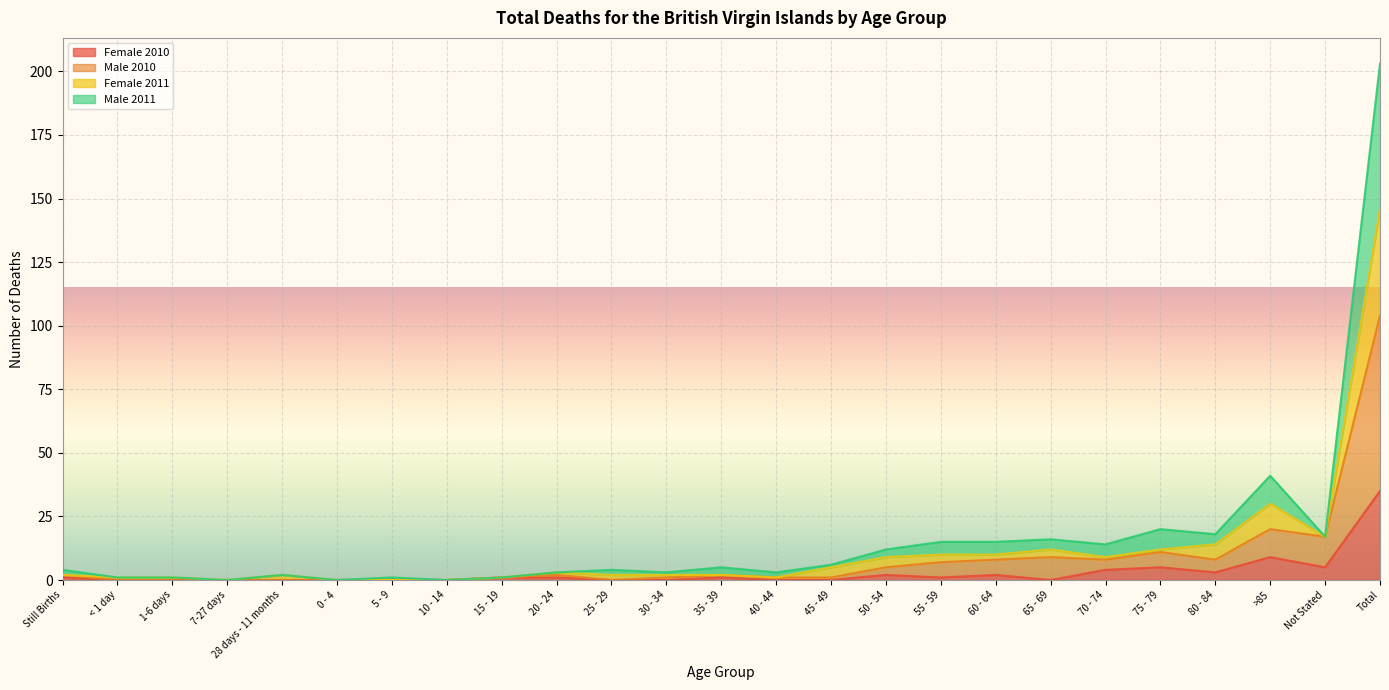

How many categories are shown in the chart?

25